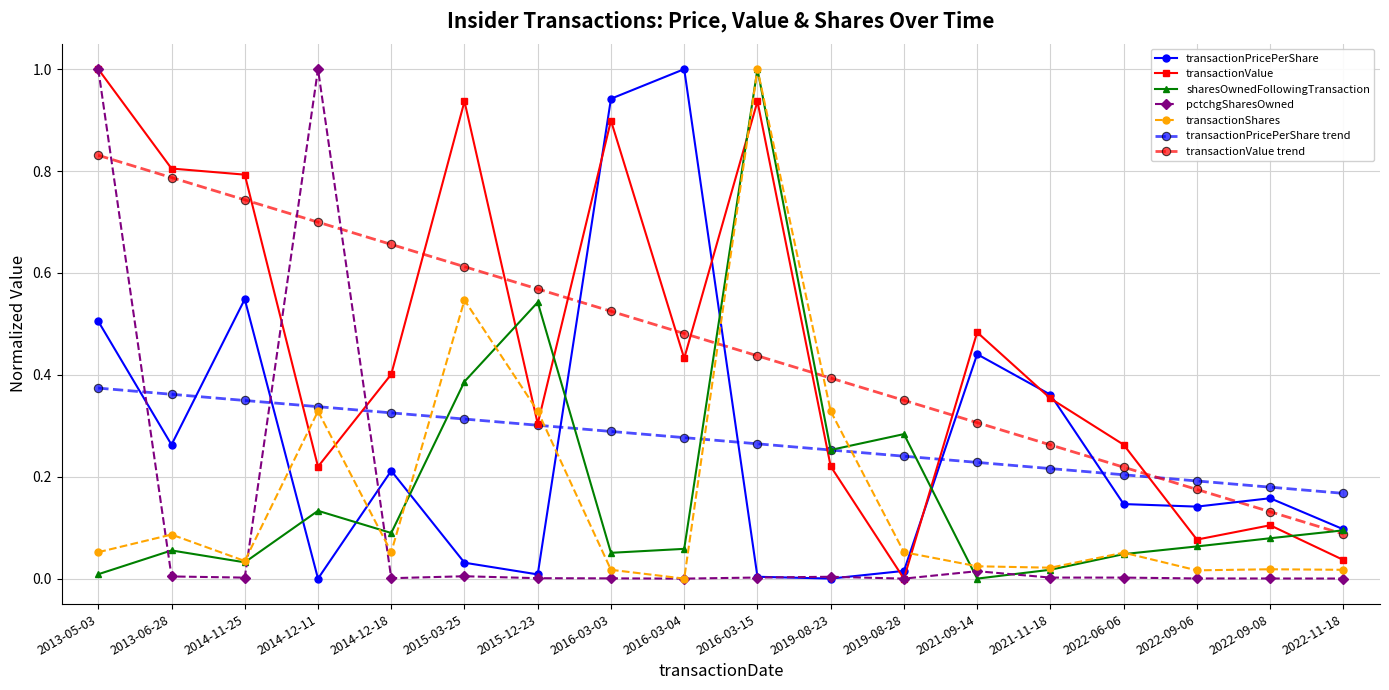

What is the label of the 6th point from the left?

2015-03-25